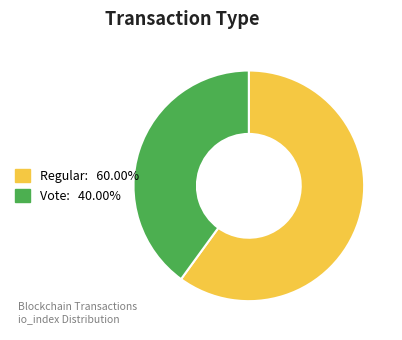

Is the sum of Vote and Regular greater than half?

Yes